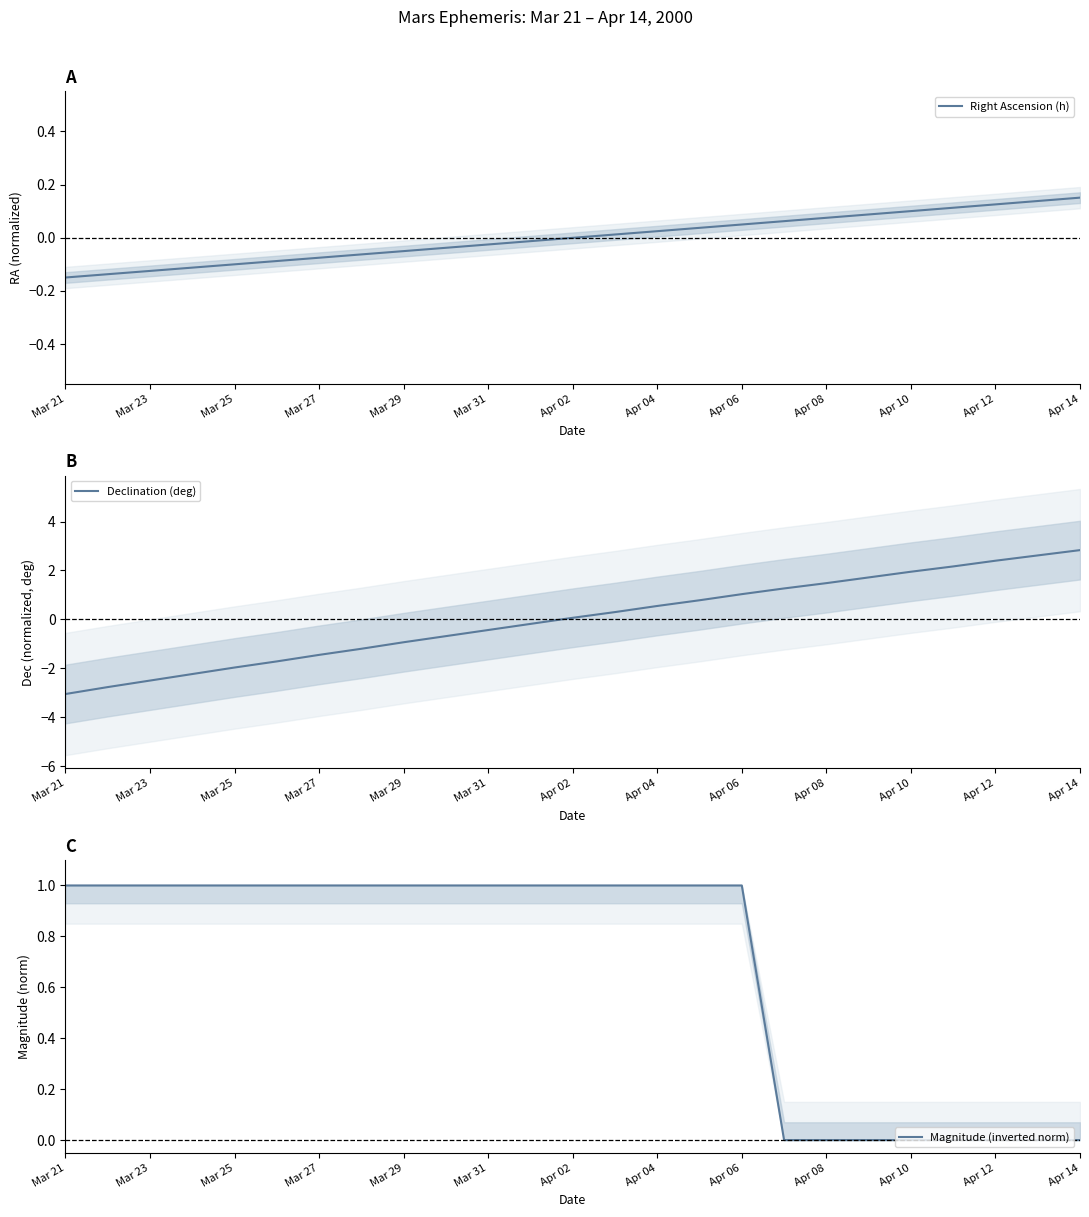

How many distinct data groups are displayed?

3